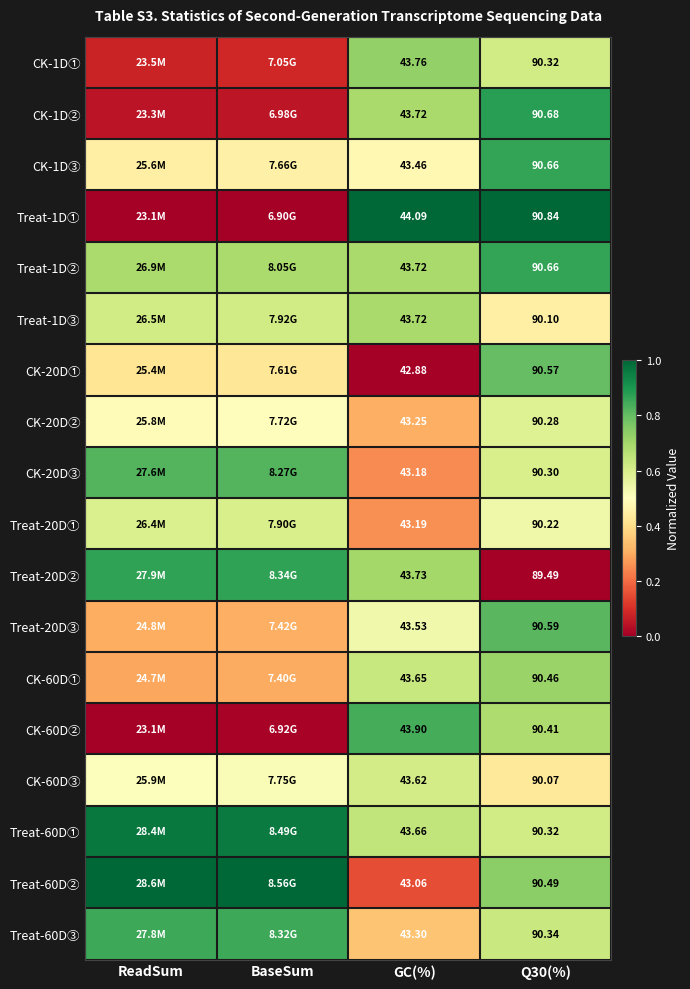

What is the difference between the maximum and minimum values in the Treat-20D③ series?

0.5